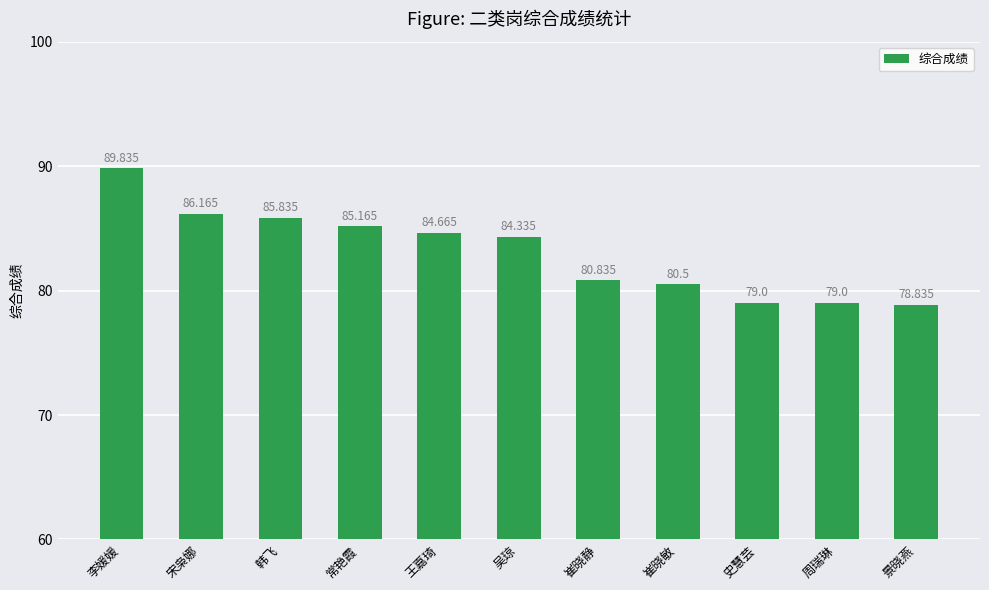

What value does the data have at 常艳霞?

85.2